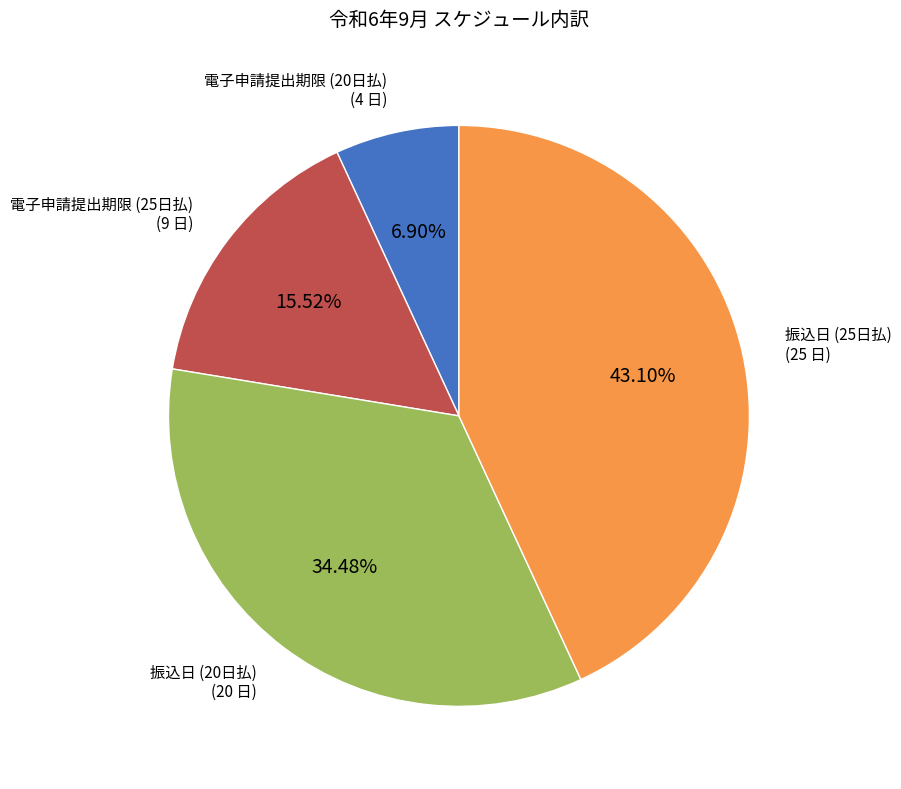

Is there a majority slice in this chart?

No